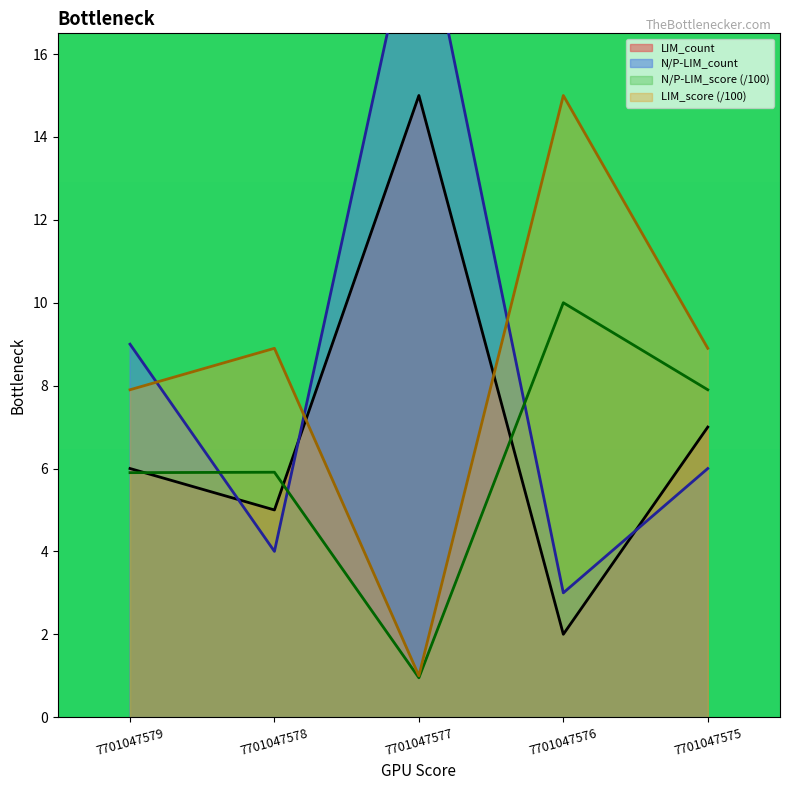

Is the value of N/P-LIM_score (/100) at 7701047576 greater than the value of LIM_count at 7701047575?

Yes